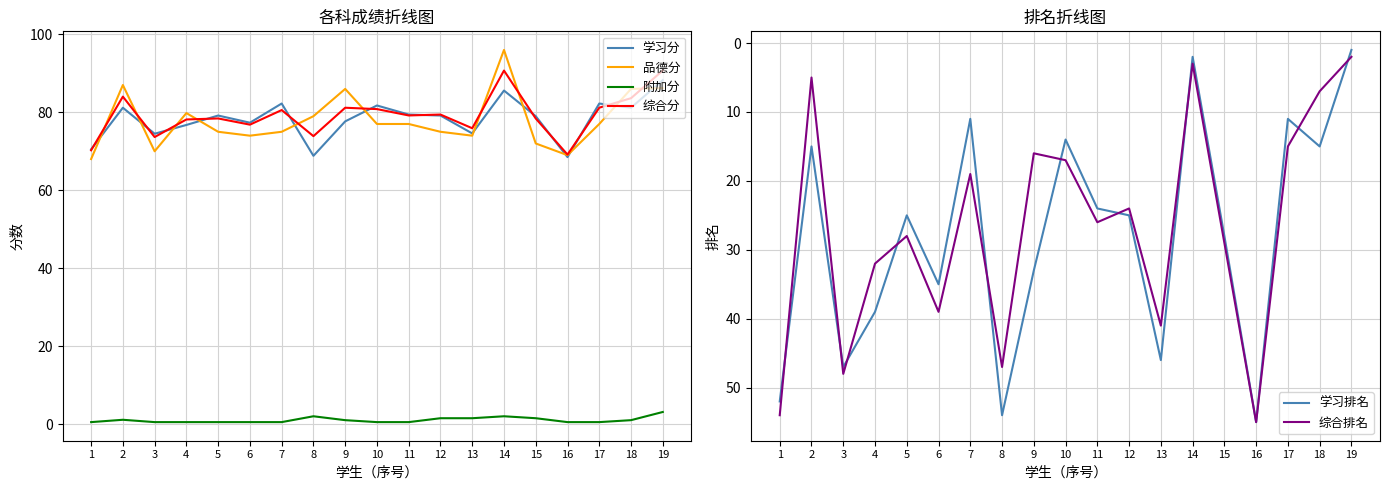

Between 8 and 18, which series saw the biggest shift?

综合排名